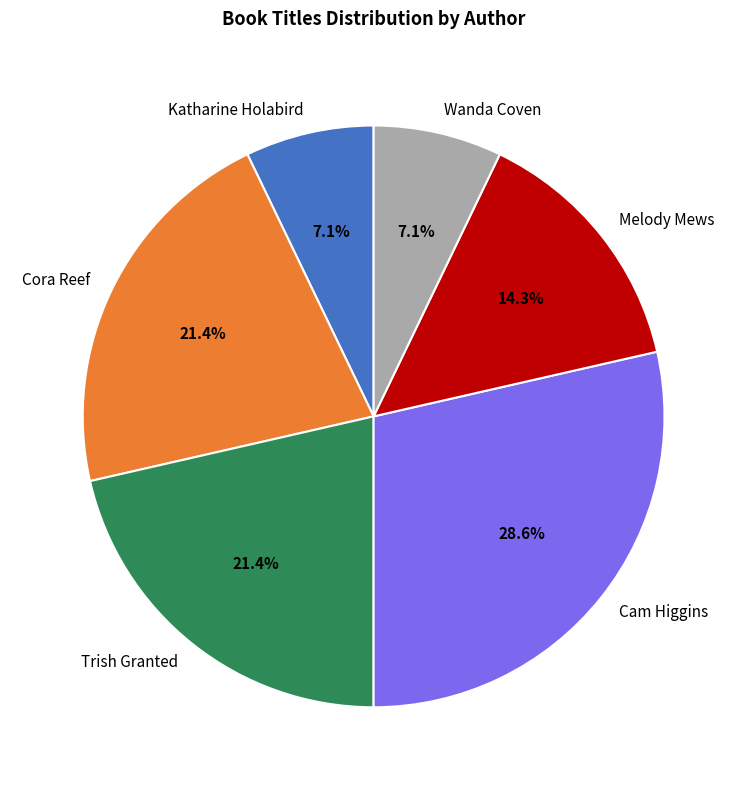

Which has a higher value, Wanda Coven or Cam Higgins?

Cam Higgins